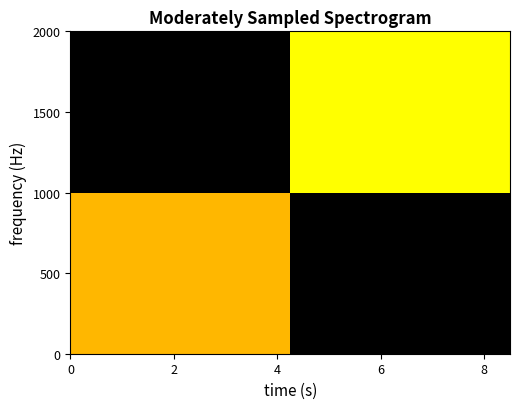

How many series are shown in this chart?

20